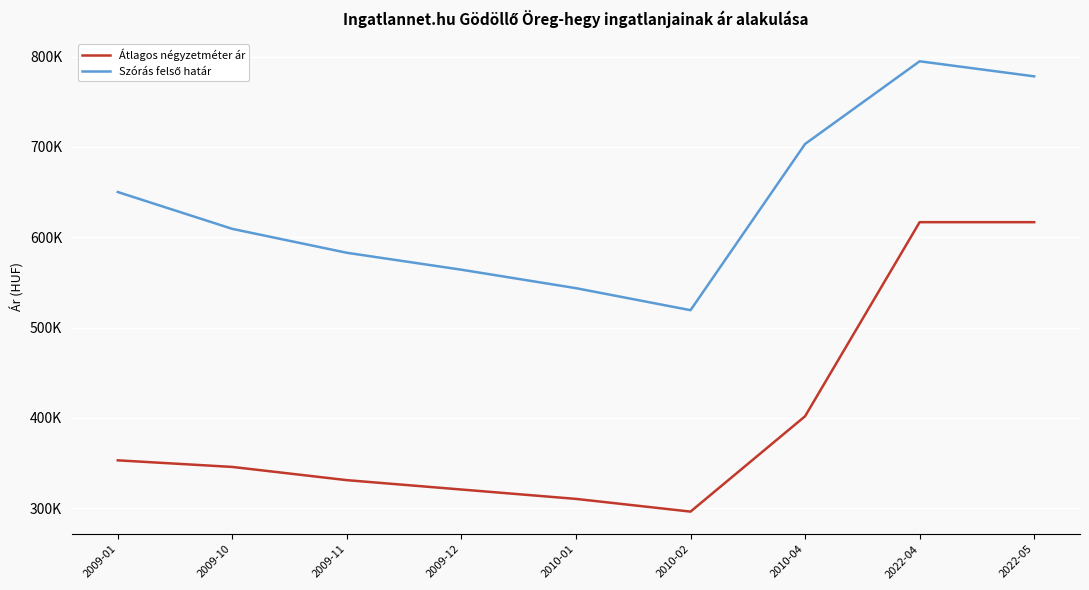

Reading right to left, what are all the values shown in this chart?

Átlagos négyzetméter ár: 616666	616666	401851	296296	310370	320741	331111	345741	353056
Szórás felső határ: 778070	794744	703210	519245	543595	564036	582778	609234	650034